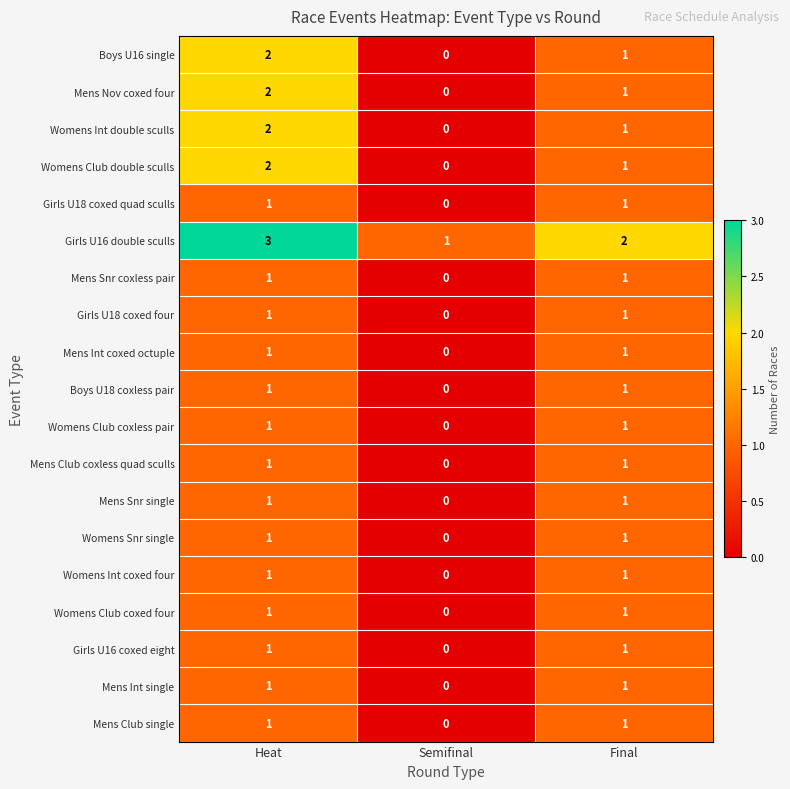

The Mens Snr single series shows 1 at Heat. True or false?

True